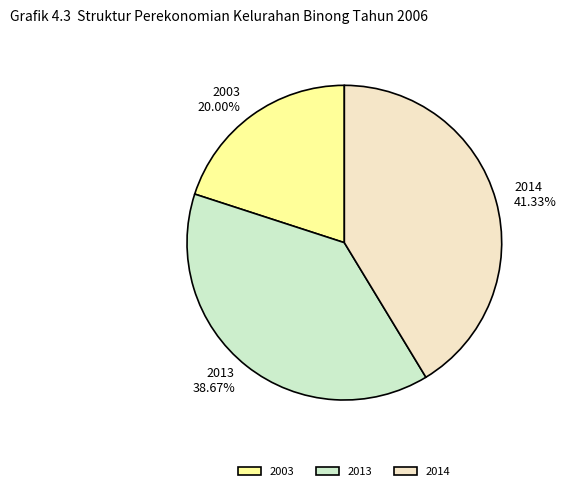

Rank the categories by value from lowest to highest.

2003, 2013, 2014